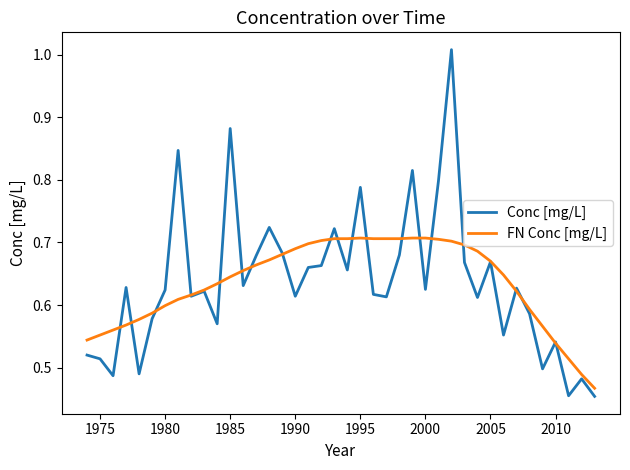

List the series in order of their peak value, highest first.

Conc [mg/L], FN Conc [mg/L]